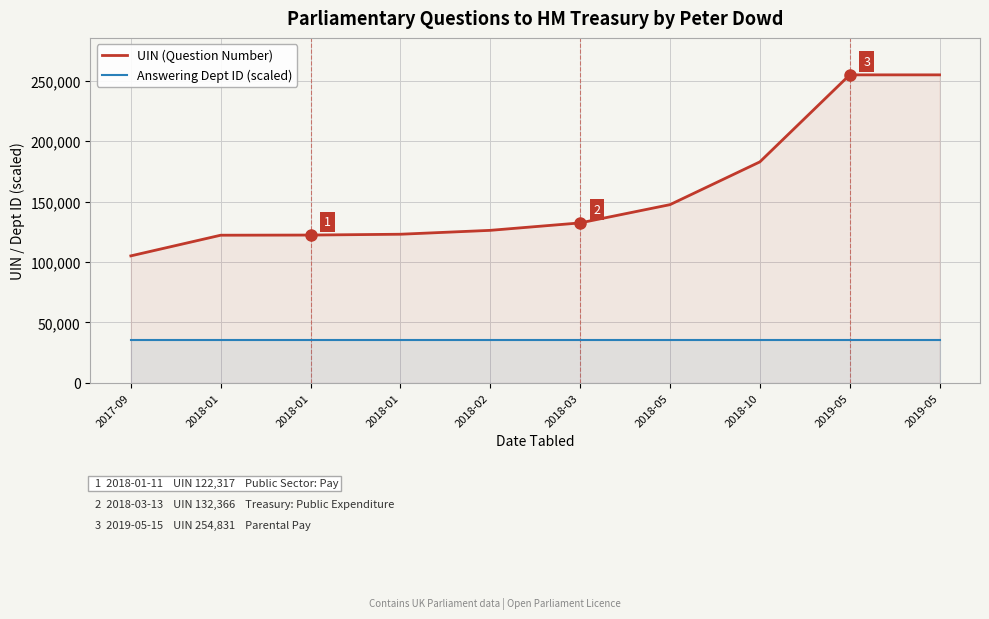

Is it true that Answering Dept ID (scaled) equals 56091.7 at 2019-05?

False